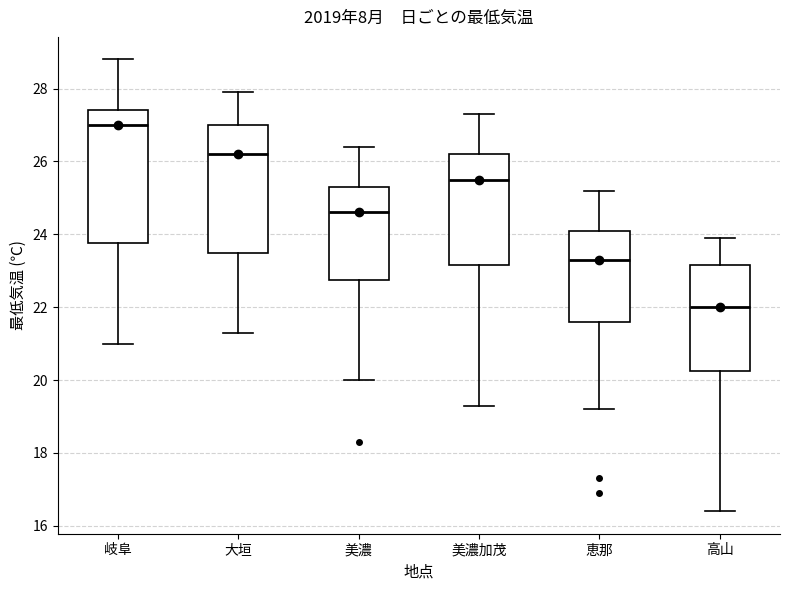

Reading left to right, read every box against the y-axis: the position of its median line, the range the box covers, and the ends of its whiskers. The values are not printed on the chart, so give them approximately, as read against the axis.

岐阜: median 27.0, box 23.8 to 27.4, whiskers 21.0 to 28.8
大垣: median 26.2, box 23.6 to 27.0, whiskers 21.4 to 28.0
美濃: median 24.6, box 22.8 to 25.4, whiskers 20.0 to 26.4
美濃加茂: median 25.6, box 23.2 to 26.2, whiskers 19.4 to 27.4
恵那: median 23.4, box 21.6 to 24.2, whiskers 19.2 to 25.2
高山: median 22.0, box 20.2 to 23.2, whiskers 16.4 to 24.0